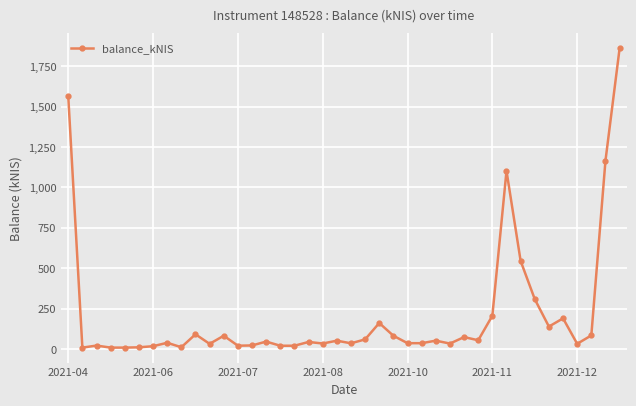

What is the difference between the second highest and second lowest values?

1557.0